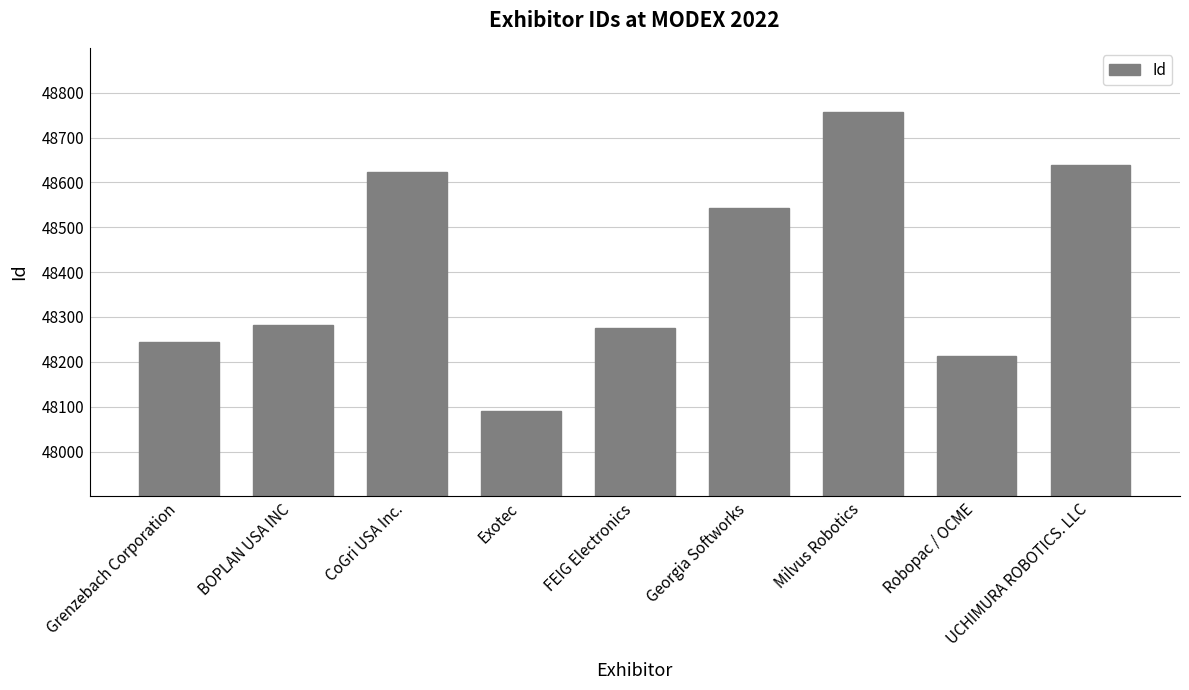

What is the difference between the maximum and minimum values?

668